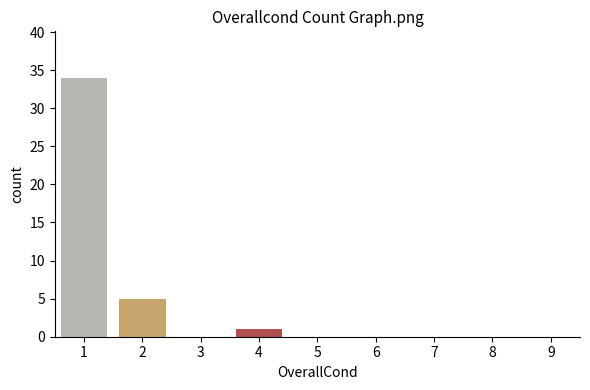

Reading left to right, list all the values displayed in this chart.

1=34	2=5	3=0	4=1	5=0	6=0	7=0	8=0	9=0